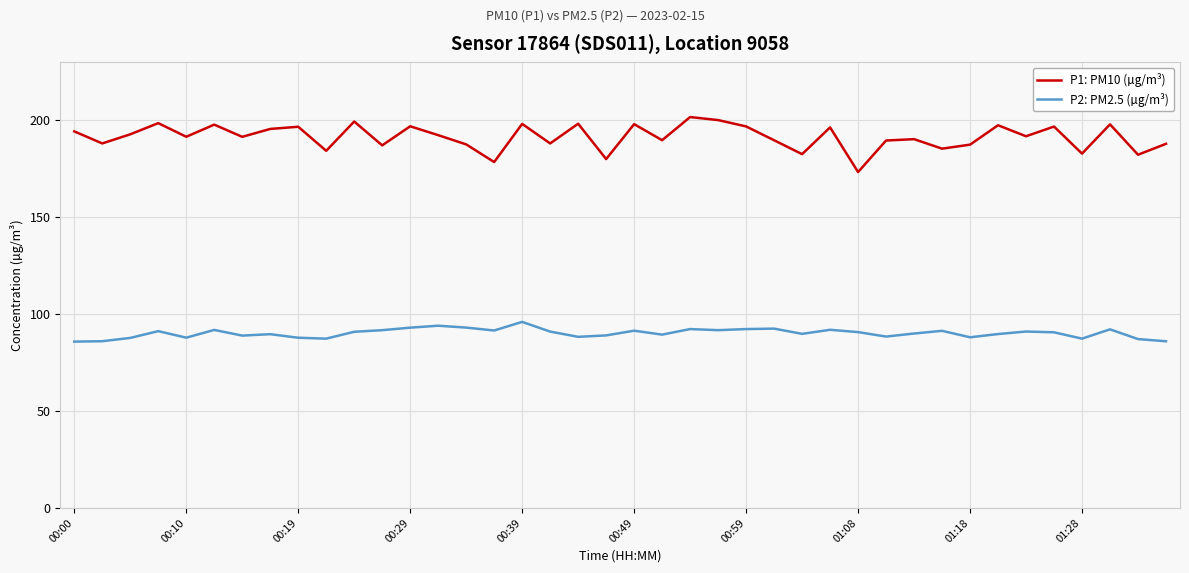

What are all the series names shown in the legend?

P1: PM10 (µg/m³), P2: PM2.5 (µg/m³)